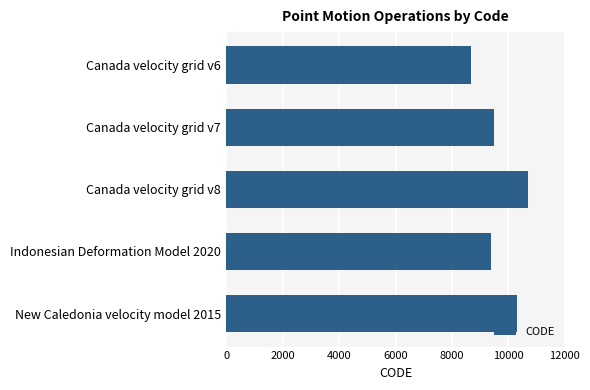

Is it true that the value at Canada velocity grid v7 is 16902?

False